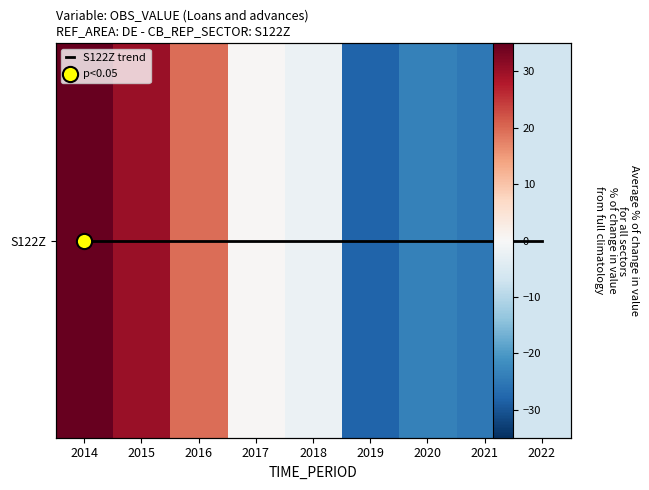

Which category has the highest value in the S122Z trend series?

2014